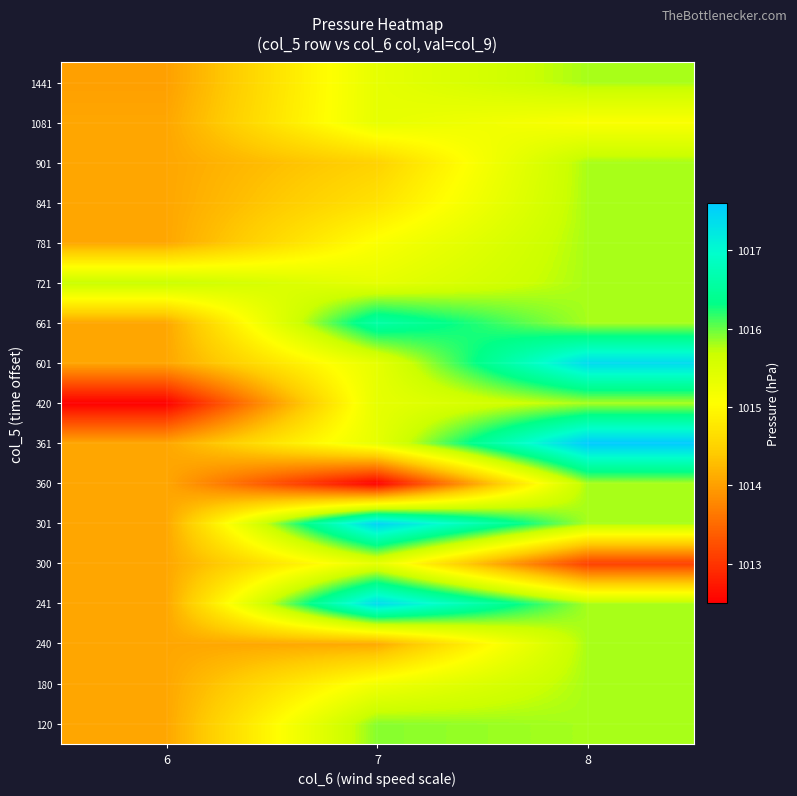

At which category does the chart reach its peak across all series?

8